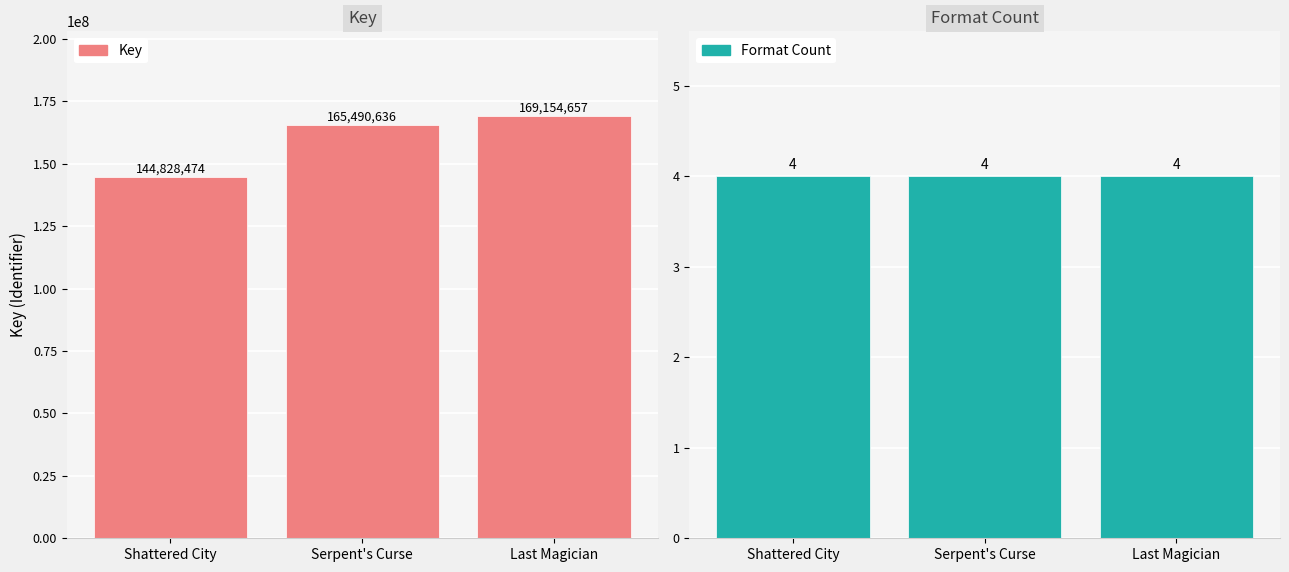

Rank the categories by Format Count value from highest to lowest.

Shattered City, Serpent's Curse, Last Magician